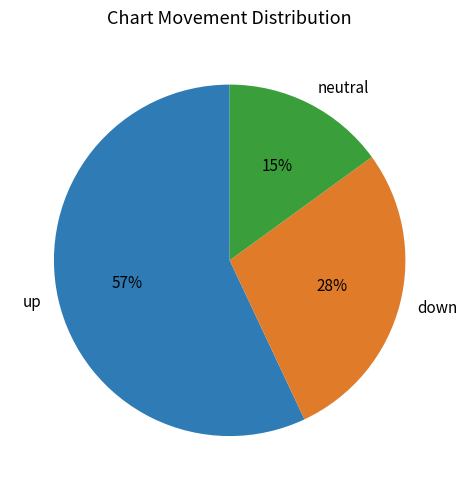

Does any single category account for the majority?

Yes